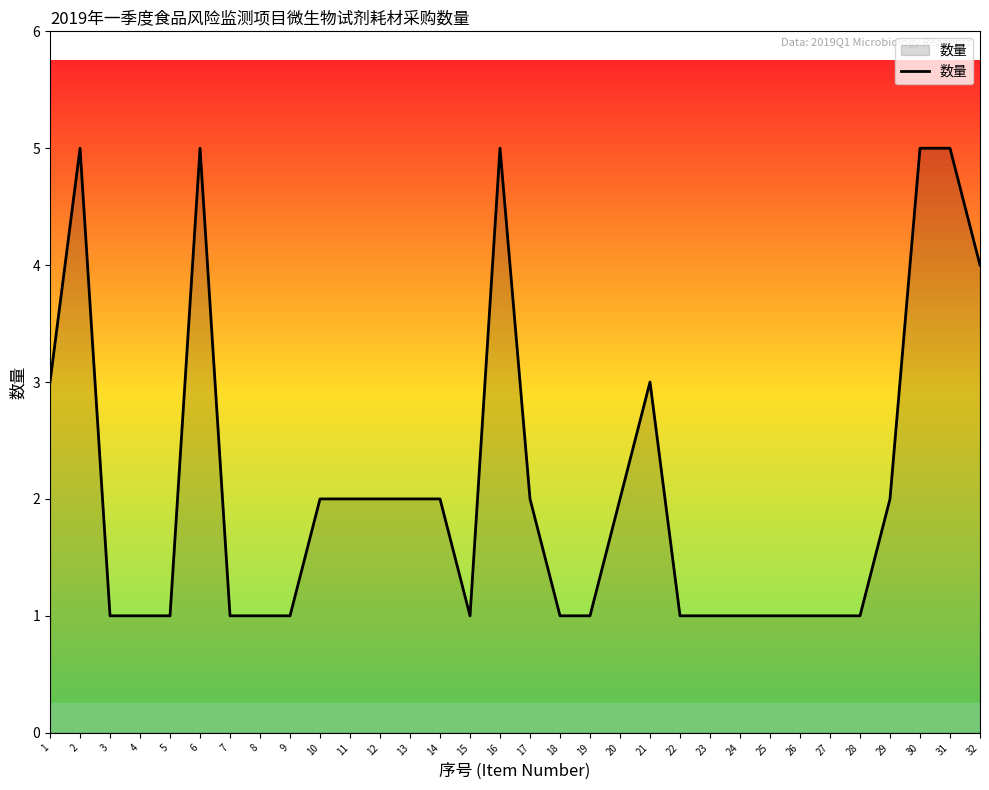

What value does the data have at 21?

3